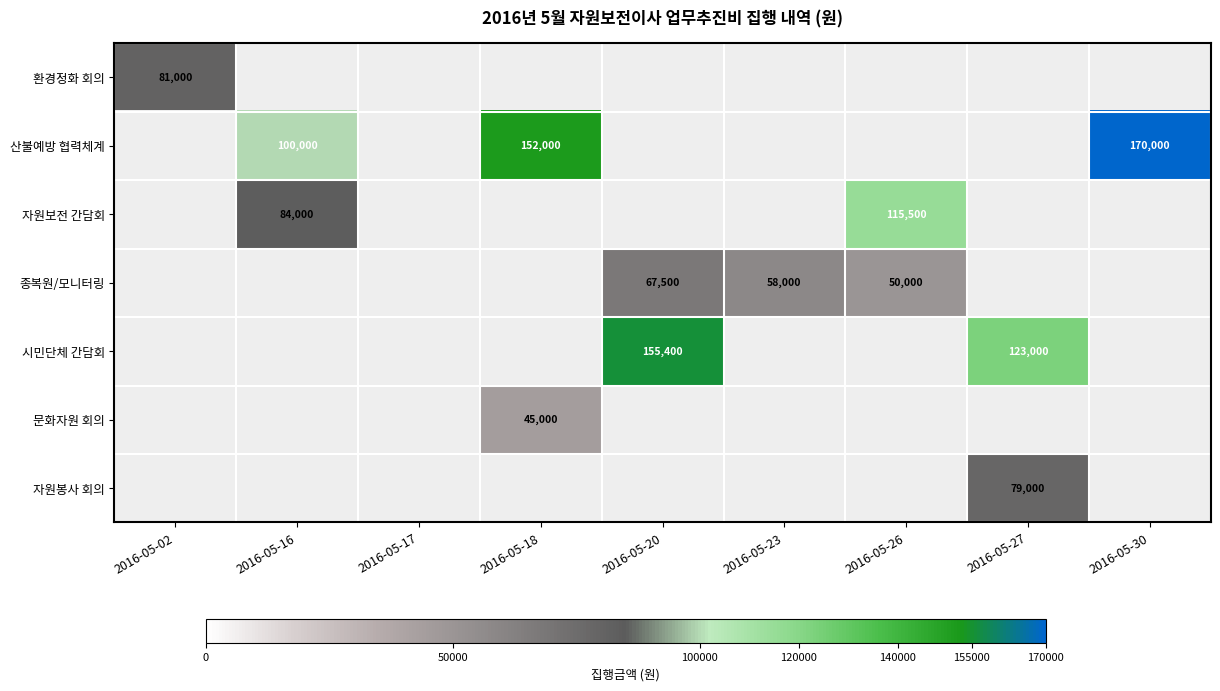

True or false: 자원봉사 회의 has a value of 0.0 at 2016-05-26.

True